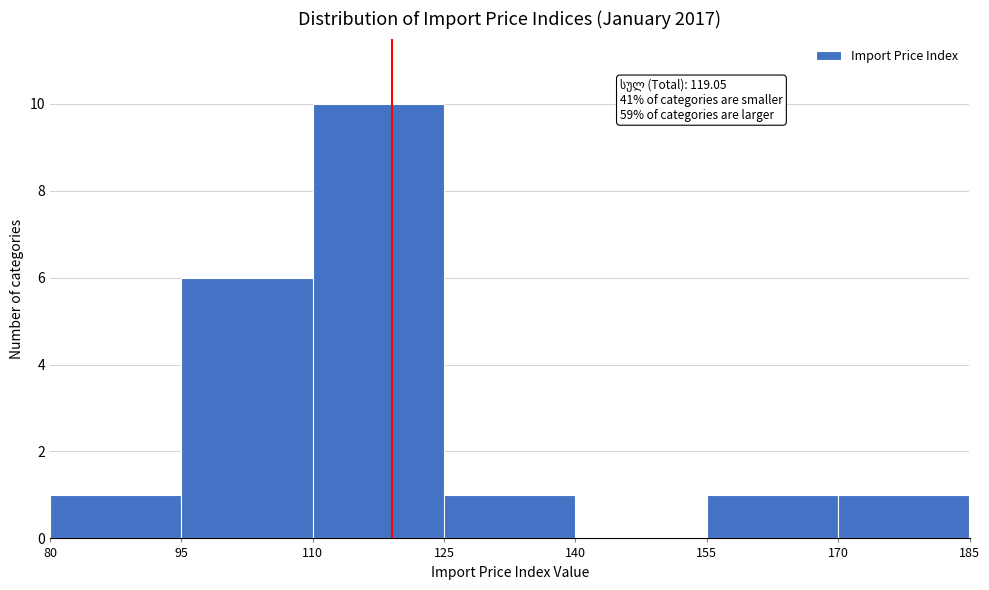

Over which range of the x-axis is the bar tallest?

110 to 125